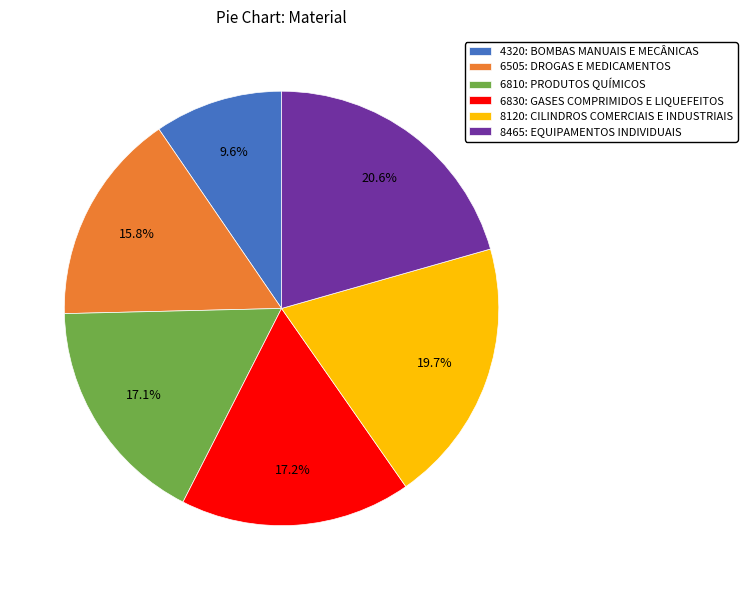

How many slices are in this pie chart?

6